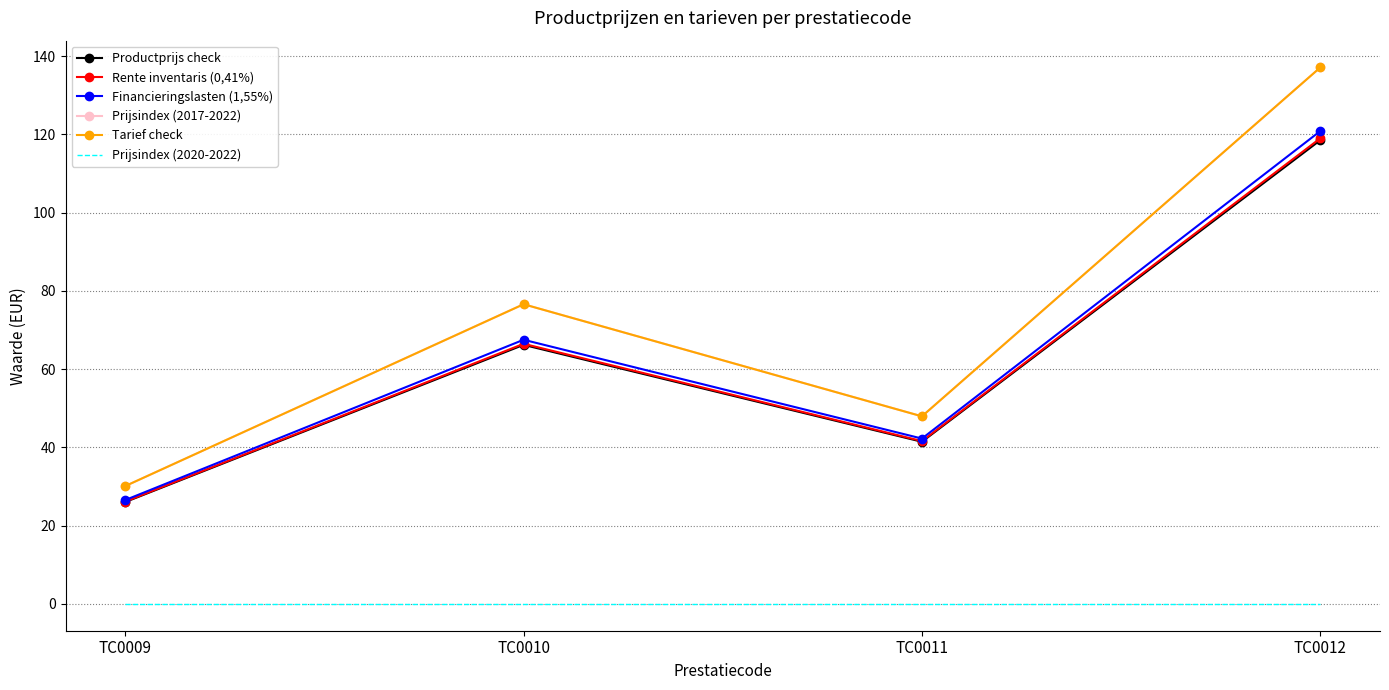

How many distinct data groups are displayed?

6